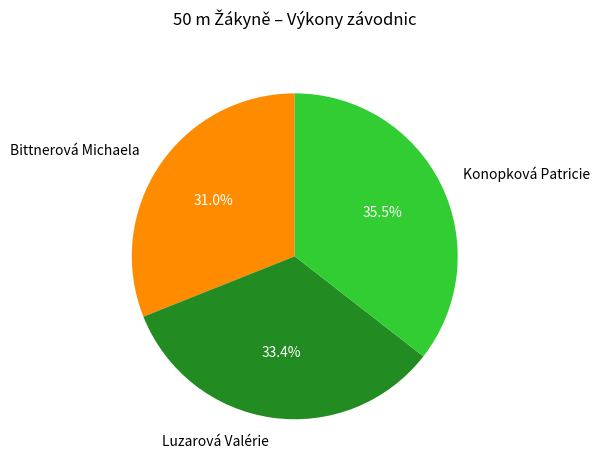

What is the largest slice in the pie chart?

Konopková Patricie